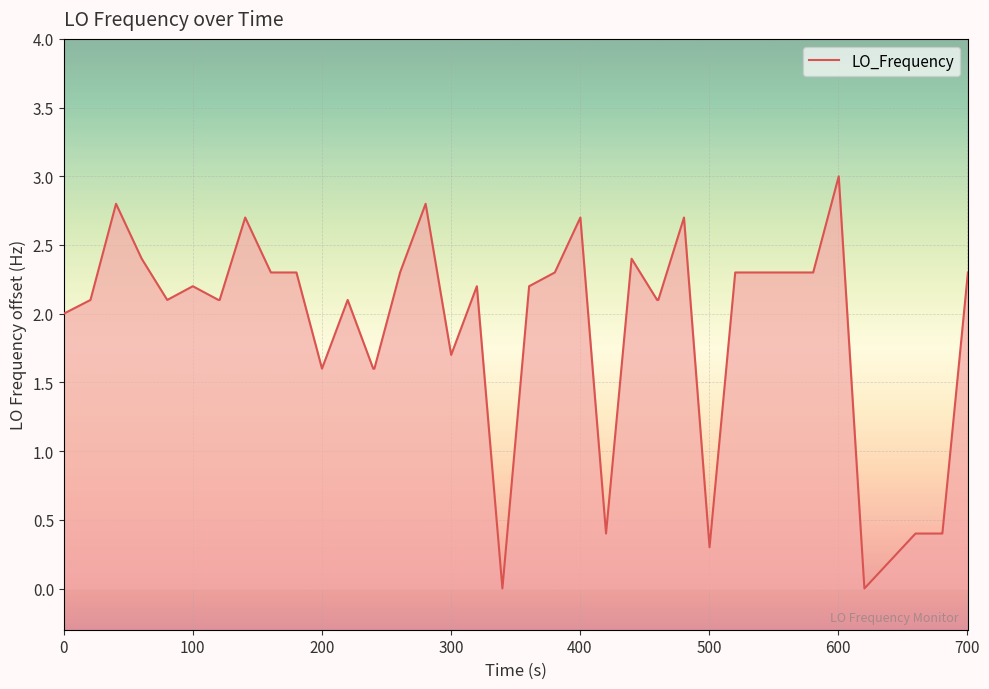

What is the greatest value displayed?

3.0